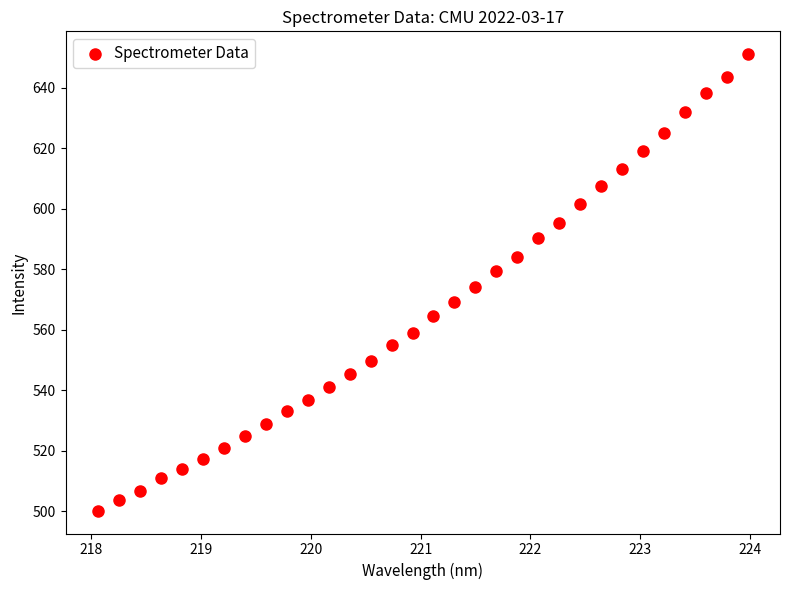

What is the range of Y values (max minus min)?

150.9